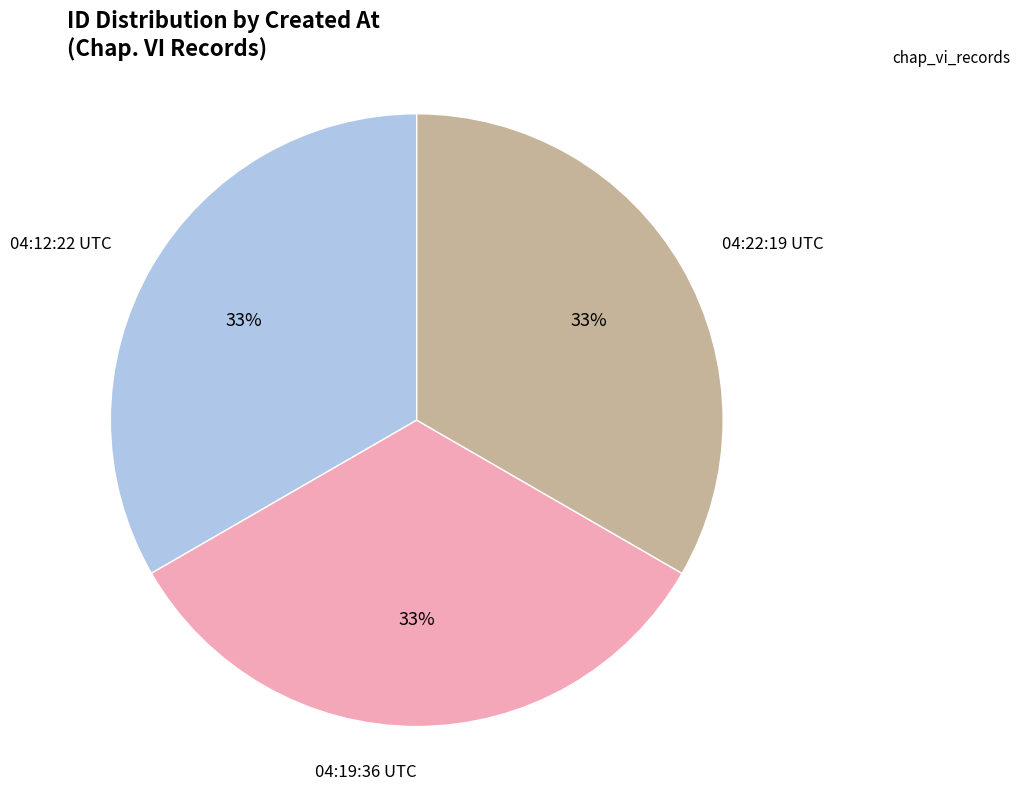

Is there a majority slice in this chart?

No